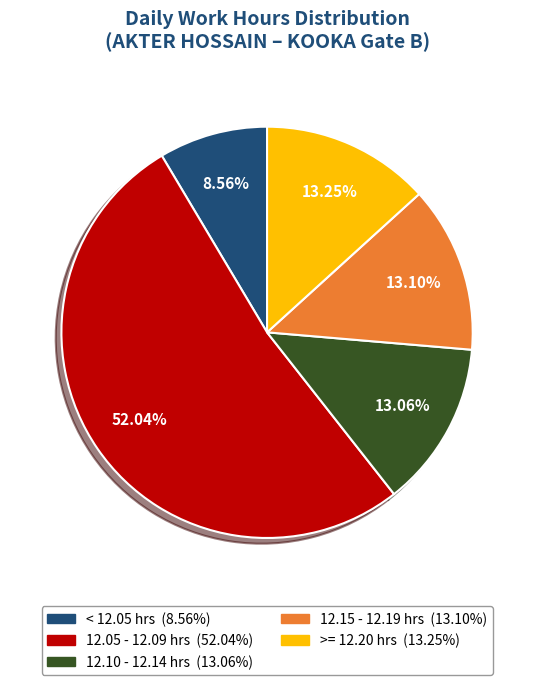

Is there any slice that represents more than half of the pie?

Yes